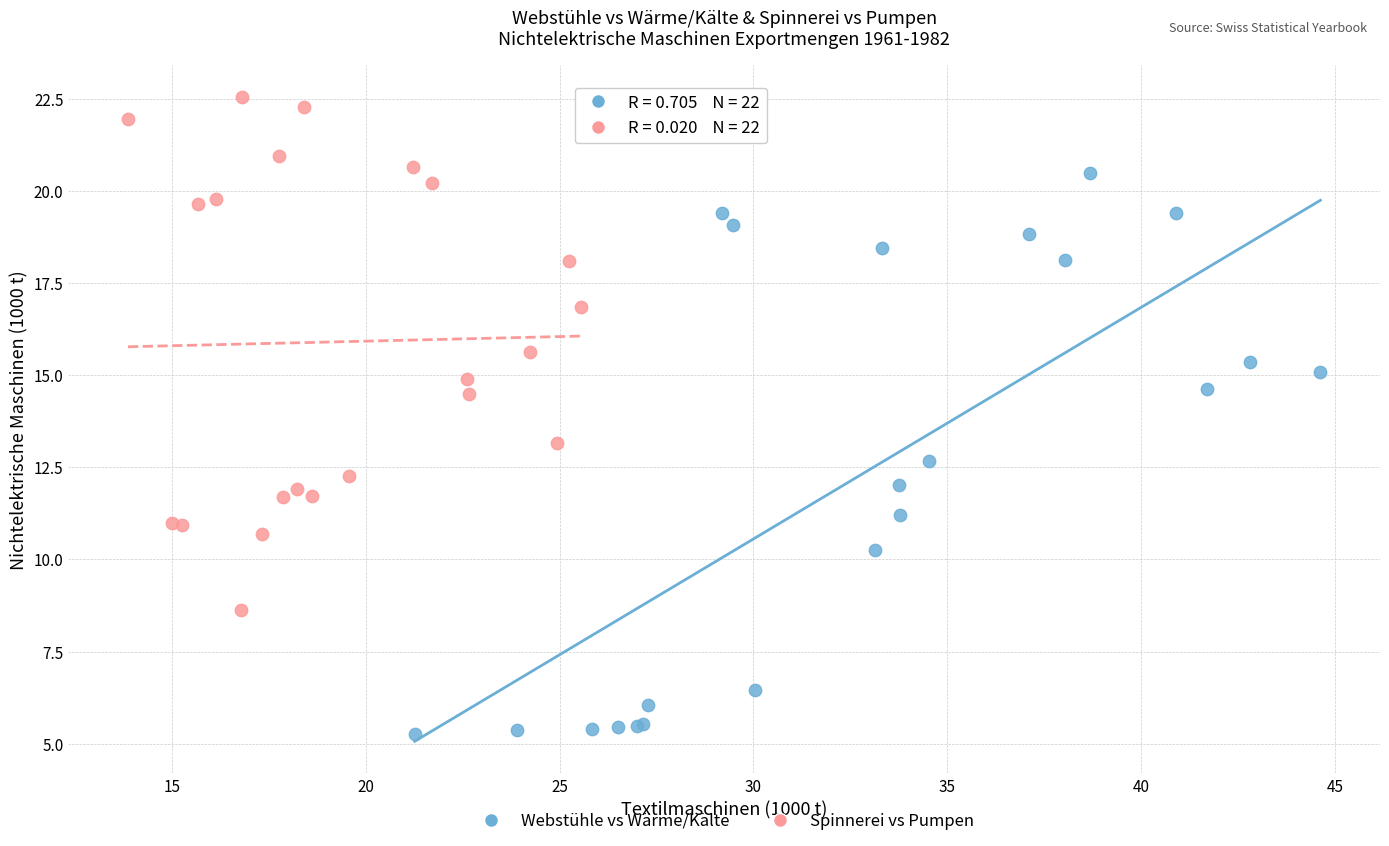

Which series reaches the maximum Y coordinate?

Spinnerei vs Pumpen